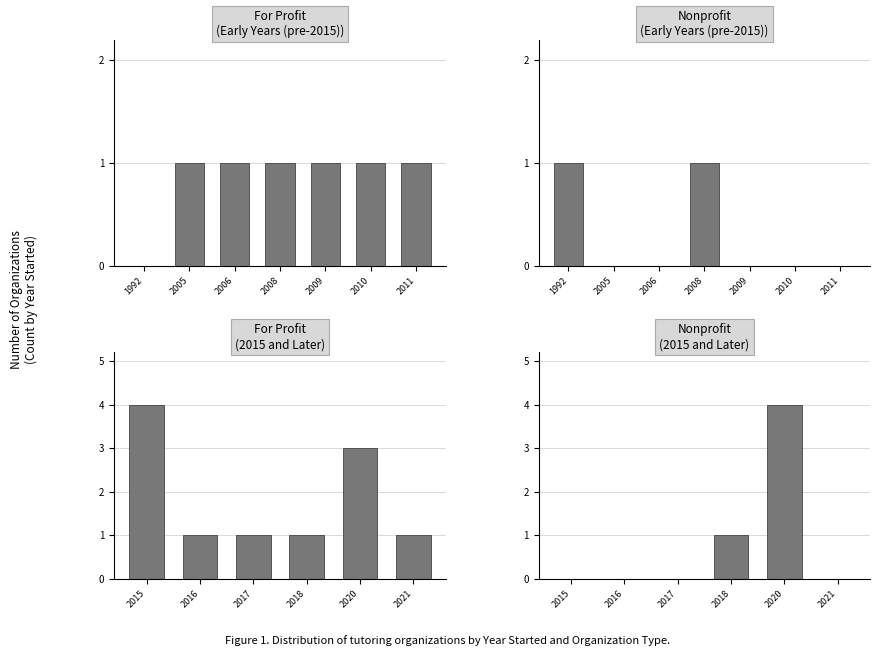

How many categories are shown in the chart?

6